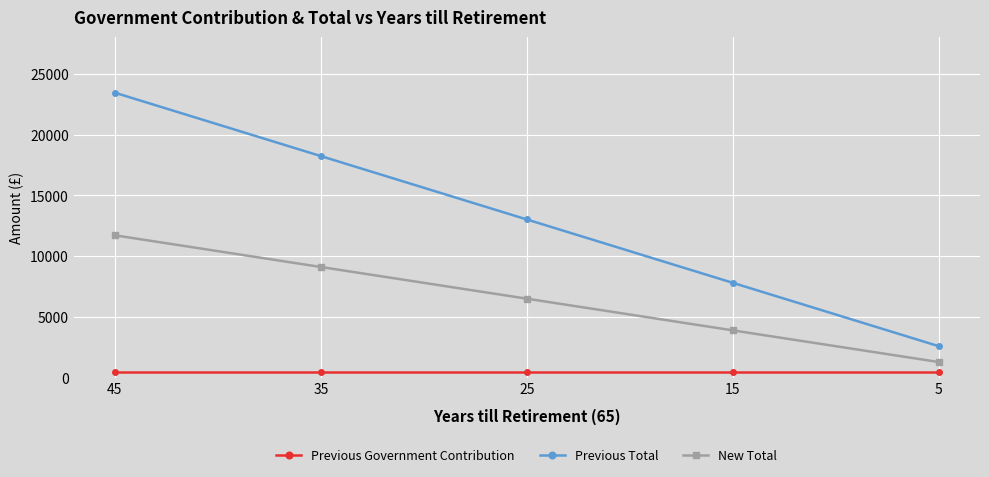

True or false: Previous Government Contribution has more than 2 points higher than both neighbors.

False